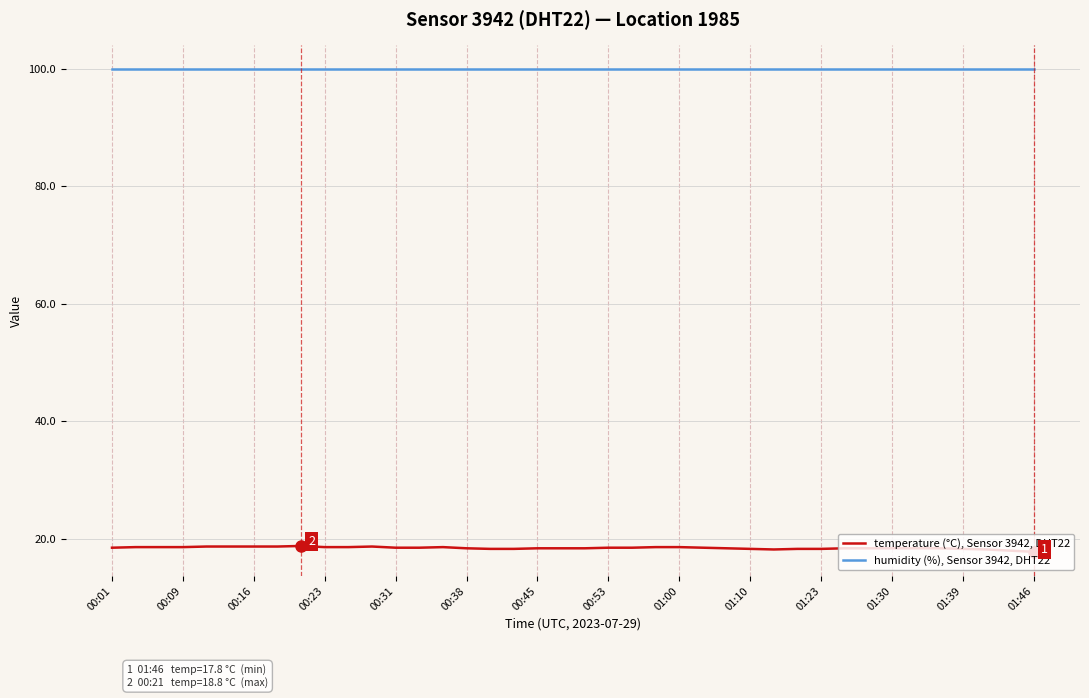

What is the maximum value shown in the chart?

99.9